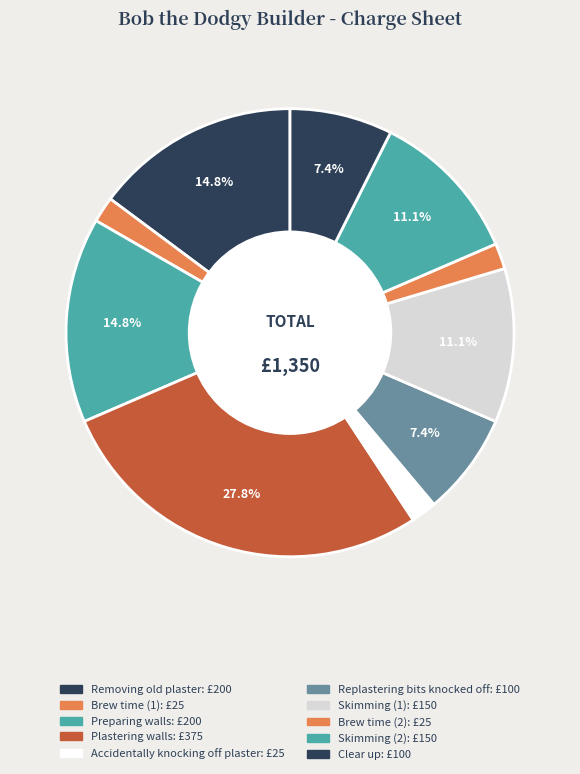

What portion of the pie excludes Plastering walls?

72.2%